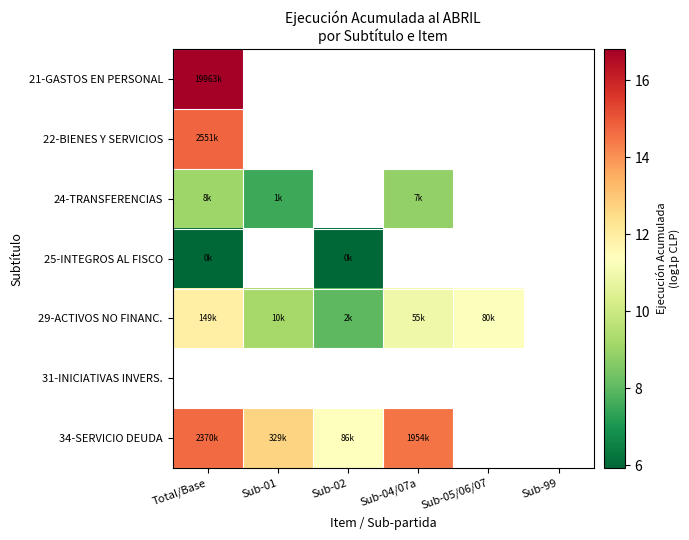

Is the value of 34-SERVICIO DEUDA at Sub-99 greater than the value of 24-TRANSFERENCIAS at Sub-04/07a?

No